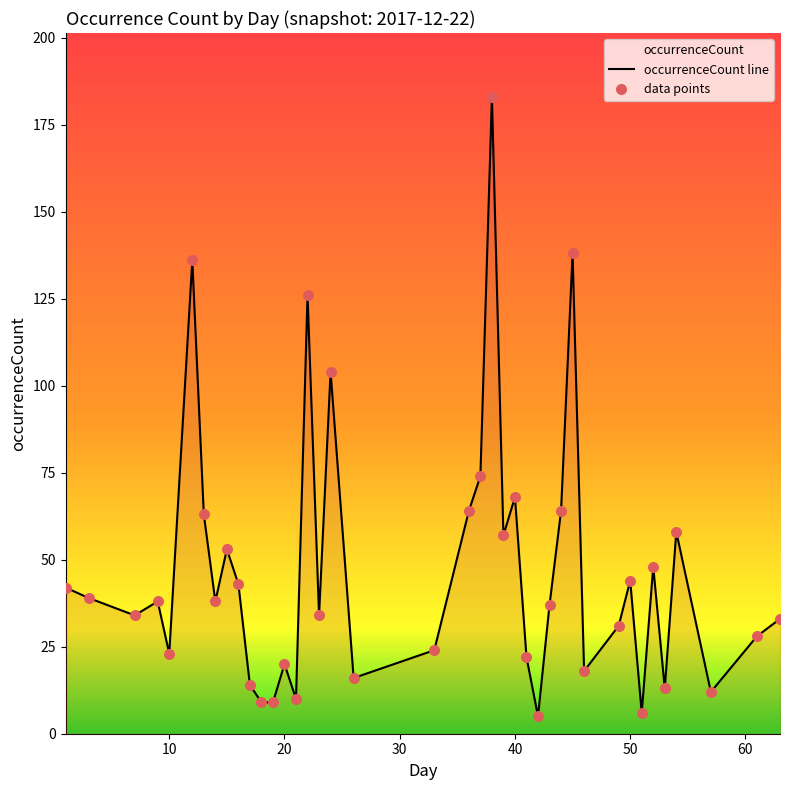

Which has a higher value, 57 or 39?

39